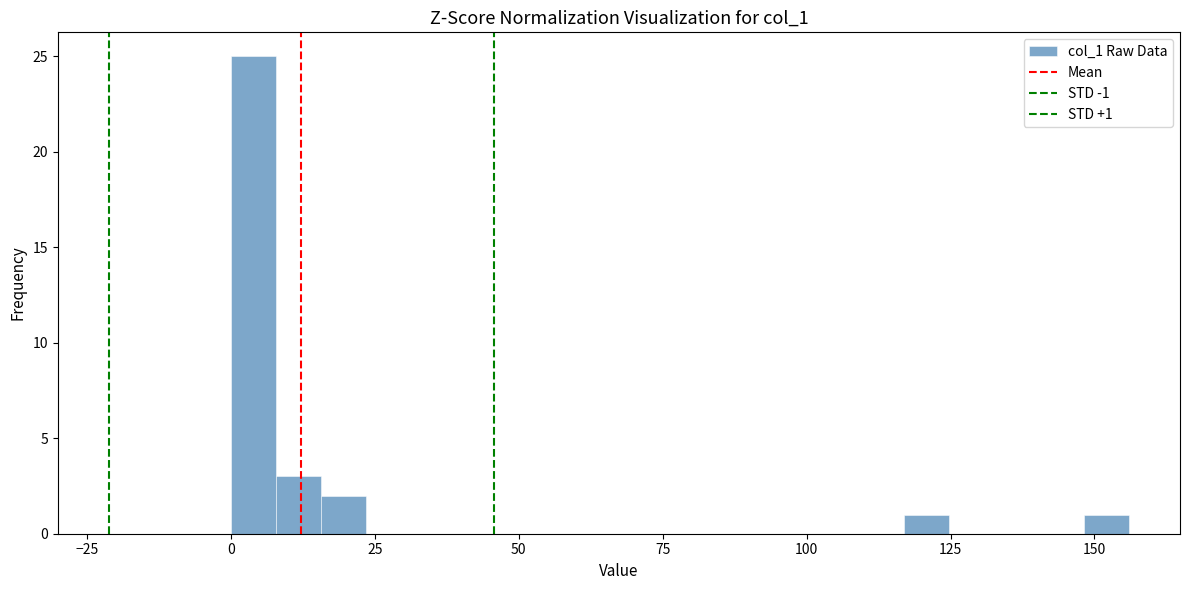

Read against the x-axis, roughly where is the centre of the tallest bar?

5